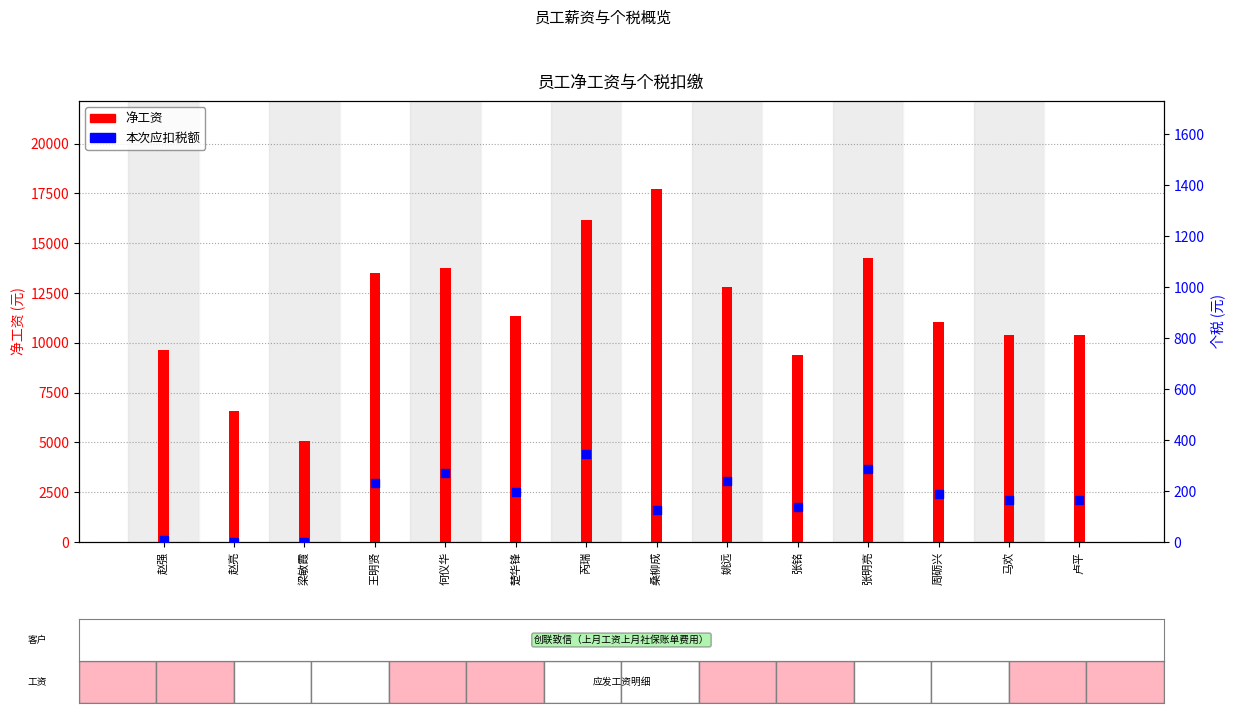

What are all the series names shown in the legend?

净工资, 本次应扣税额